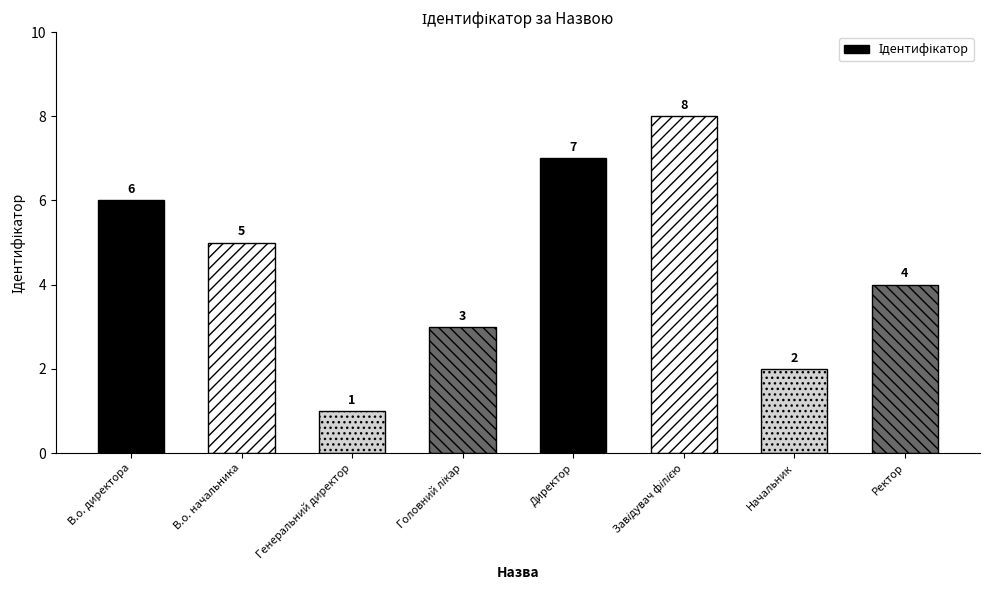

What is the change in value from Директор to Начальник?

-5